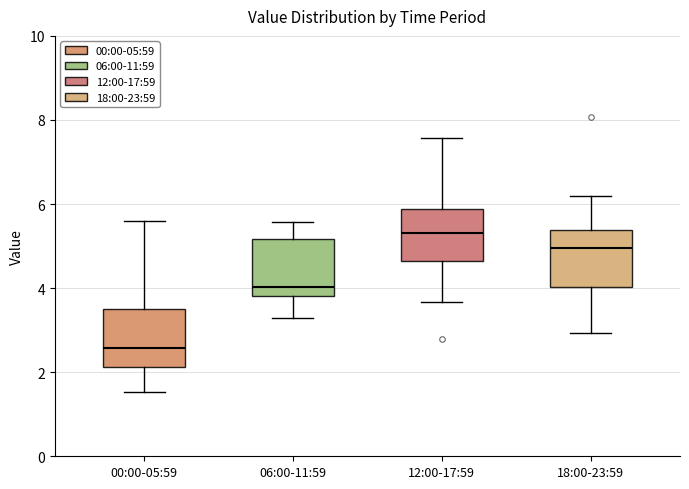

Which box has the highest median line?

12:00-17:59